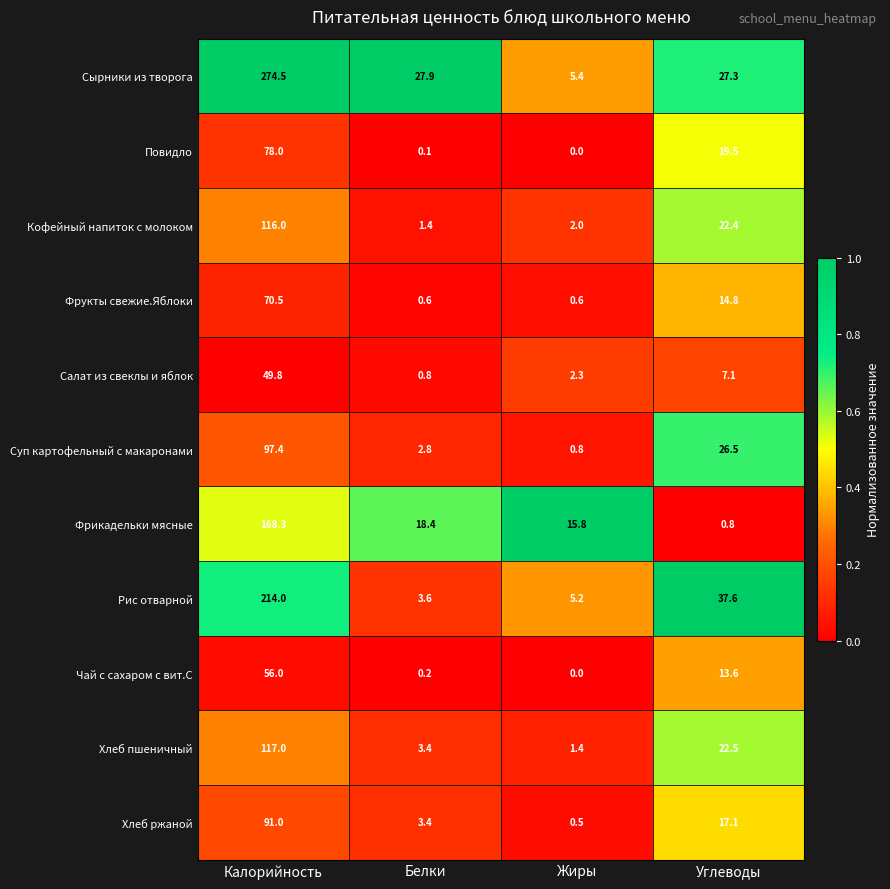

What is the approximate value of Фрукты свежие.Яблоки at Белки?

0.6